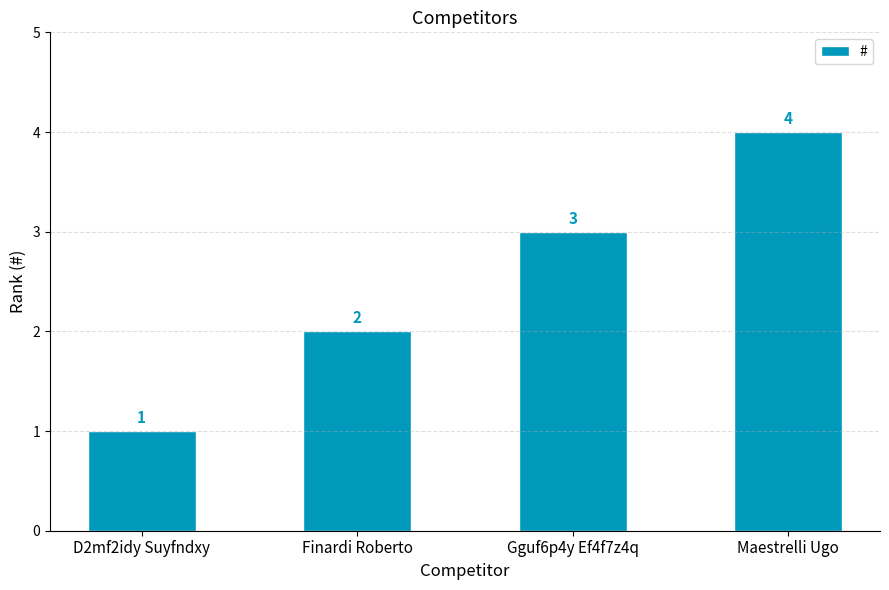

How many data points are less than 3?

2